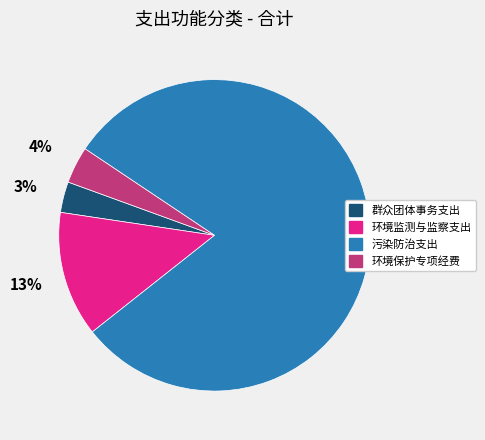

Between 污染防治支出 and 环境监测与监察支出, which is larger?

污染防治支出